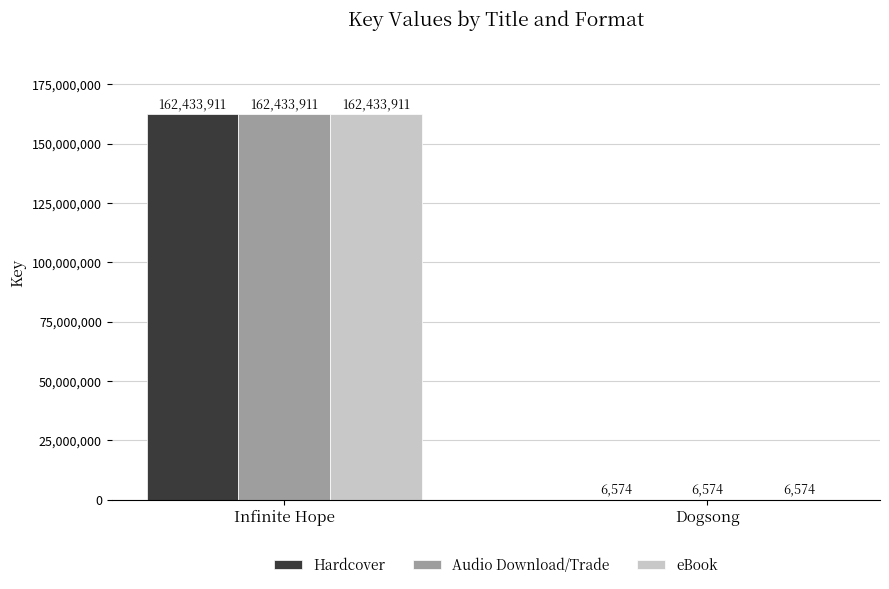

Is it true that eBook equals 272222379 at Infinite Hope?

False